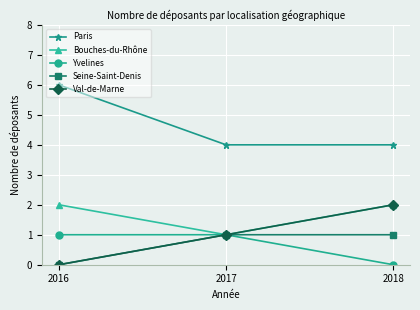

Is it true that Yvelines equals 1 at 2016?

True